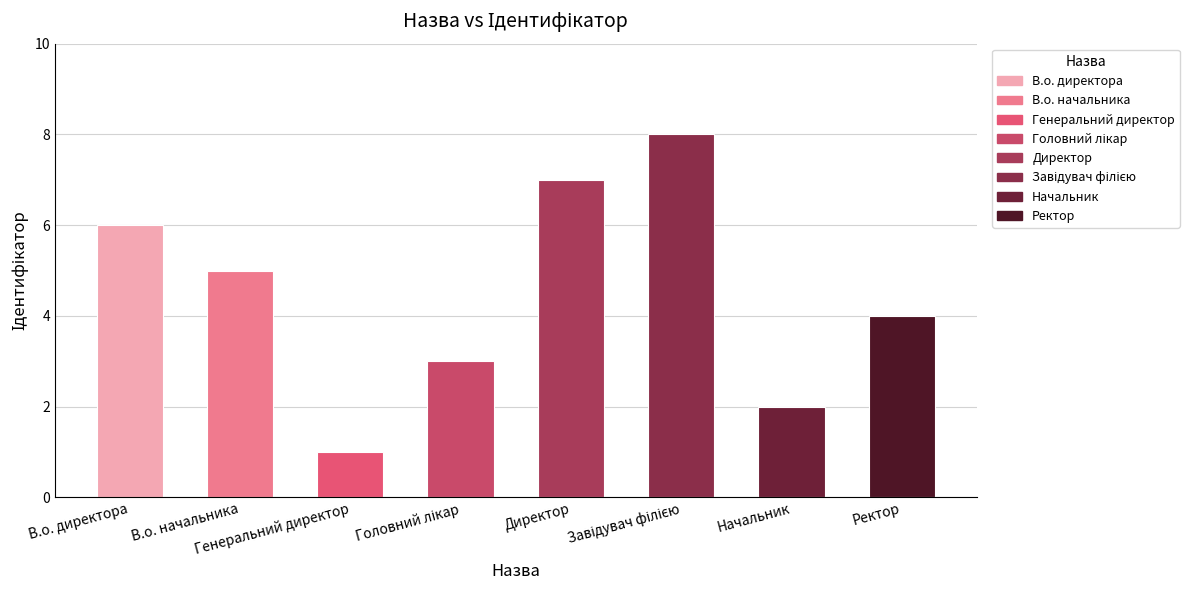

What is the greatest value displayed?

8